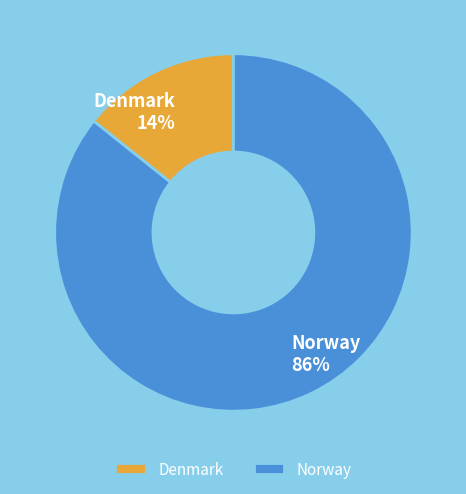

Rank the categories by value from highest to lowest.

Norway, Denmark